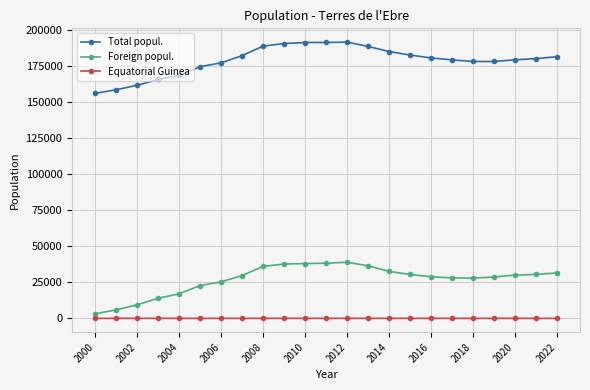

Is this an area chart (filled region under the line)?

No